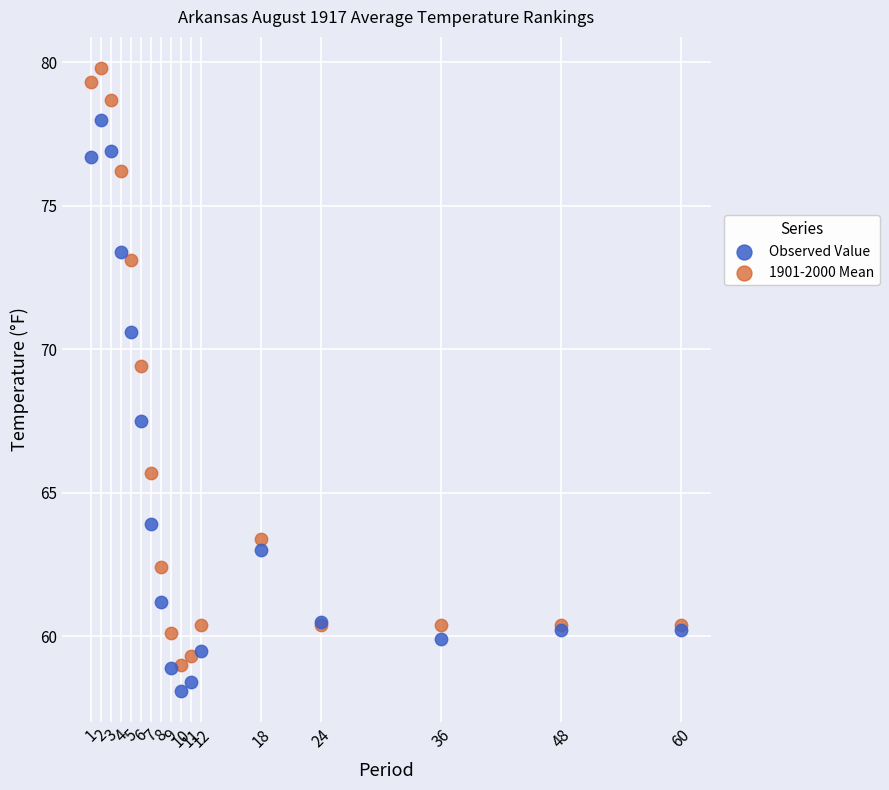

What are all the series names shown in the legend?

Observed Value, 1901-2000 Mean